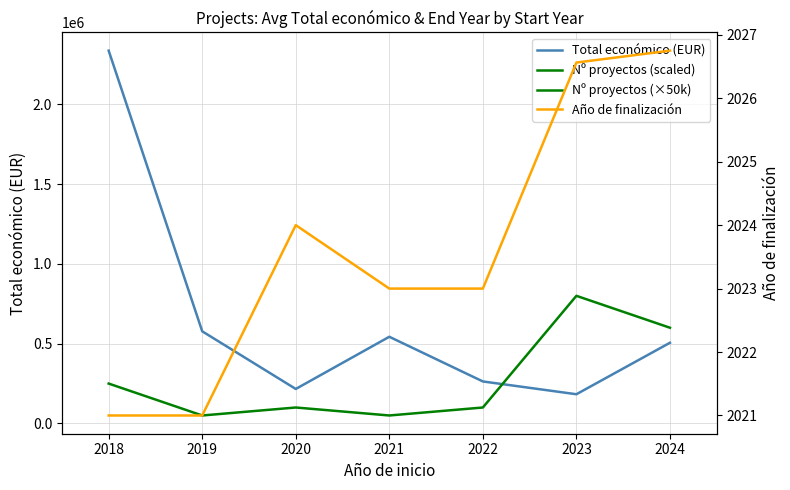

At how many categories does at least one series exceed 547552?

4